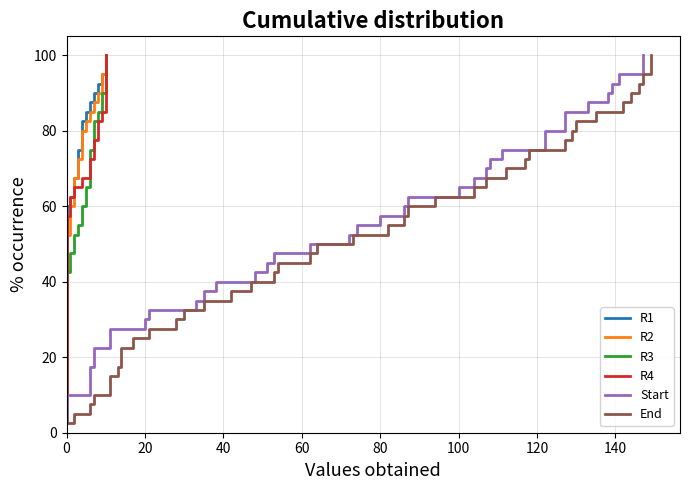

What is the difference between the maximum and minimum values in the Start series?

97.5